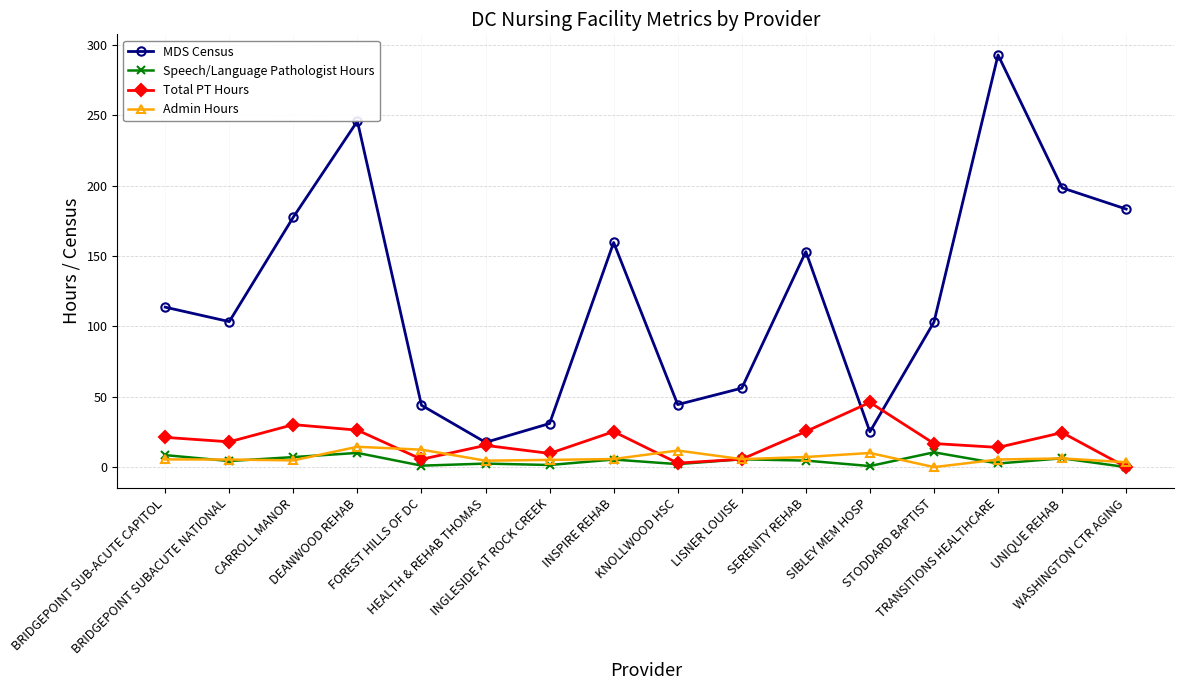

What is the maximum value for MDS Census?

292.9